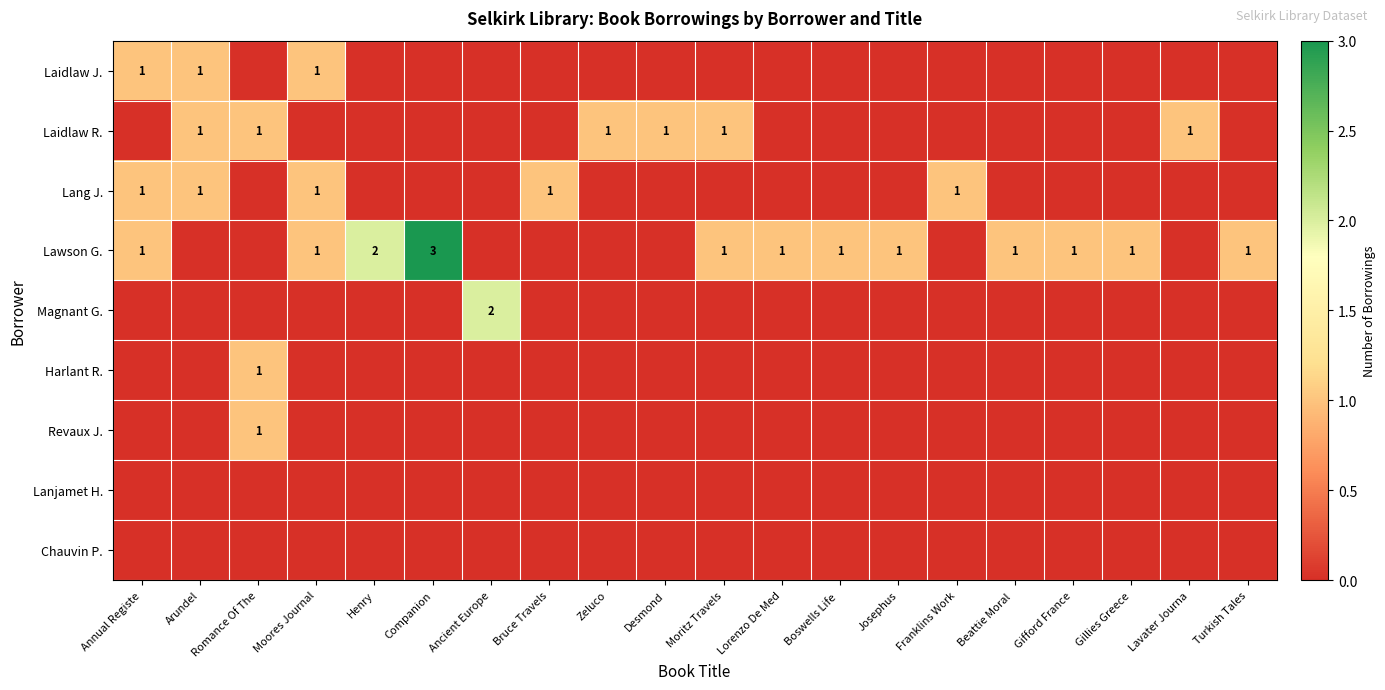

Is it true that Laidlaw J. equals 1 at Annual Registe?

True